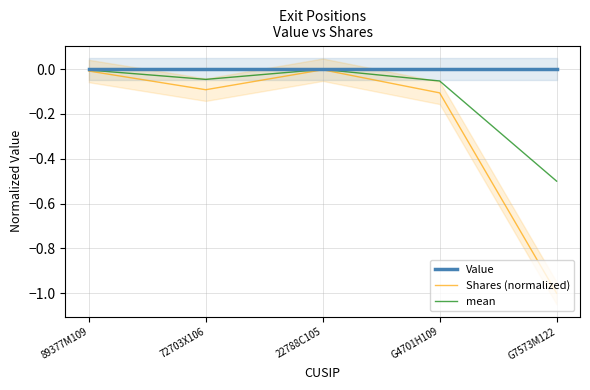

How many lines are shown in the chart?

3